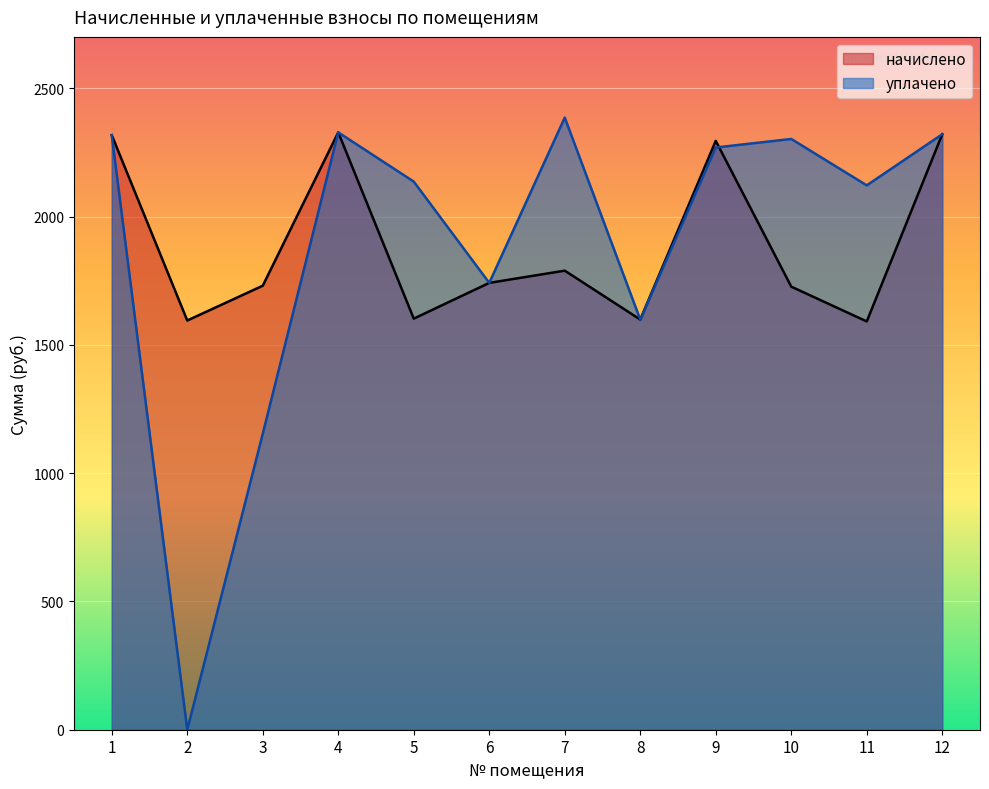

Count the number of data series in this chart.

2